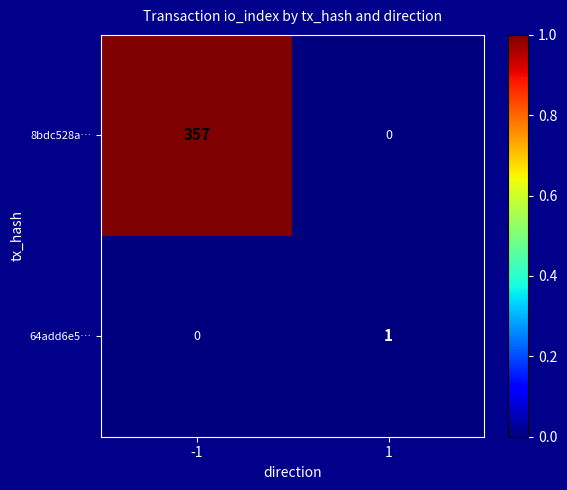

The value of 8bdc528a… at -1 is 357. True or false?

True